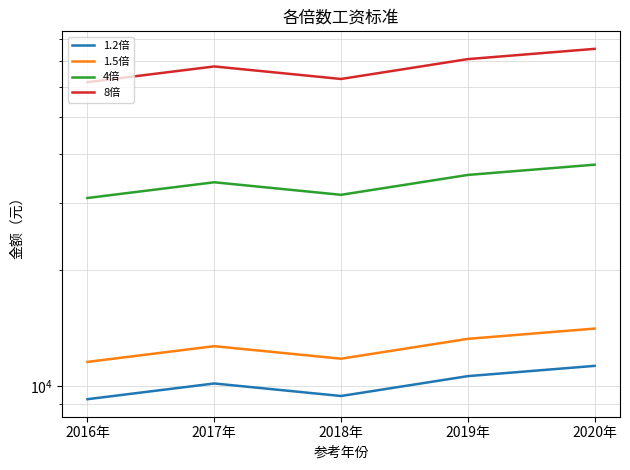

How many lines are shown in the chart?

4